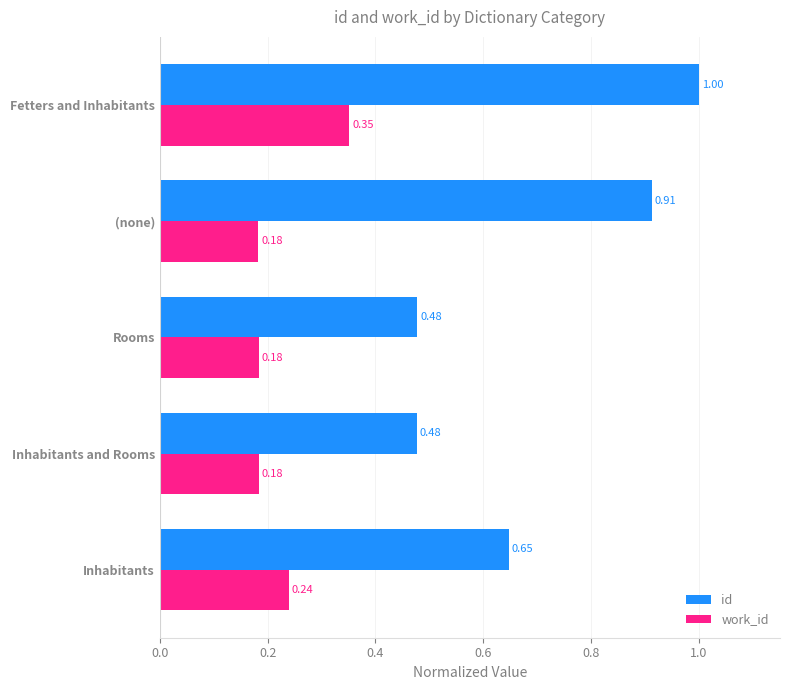

At which category is the sum across all series the highest?

Fetters and Inhabitants